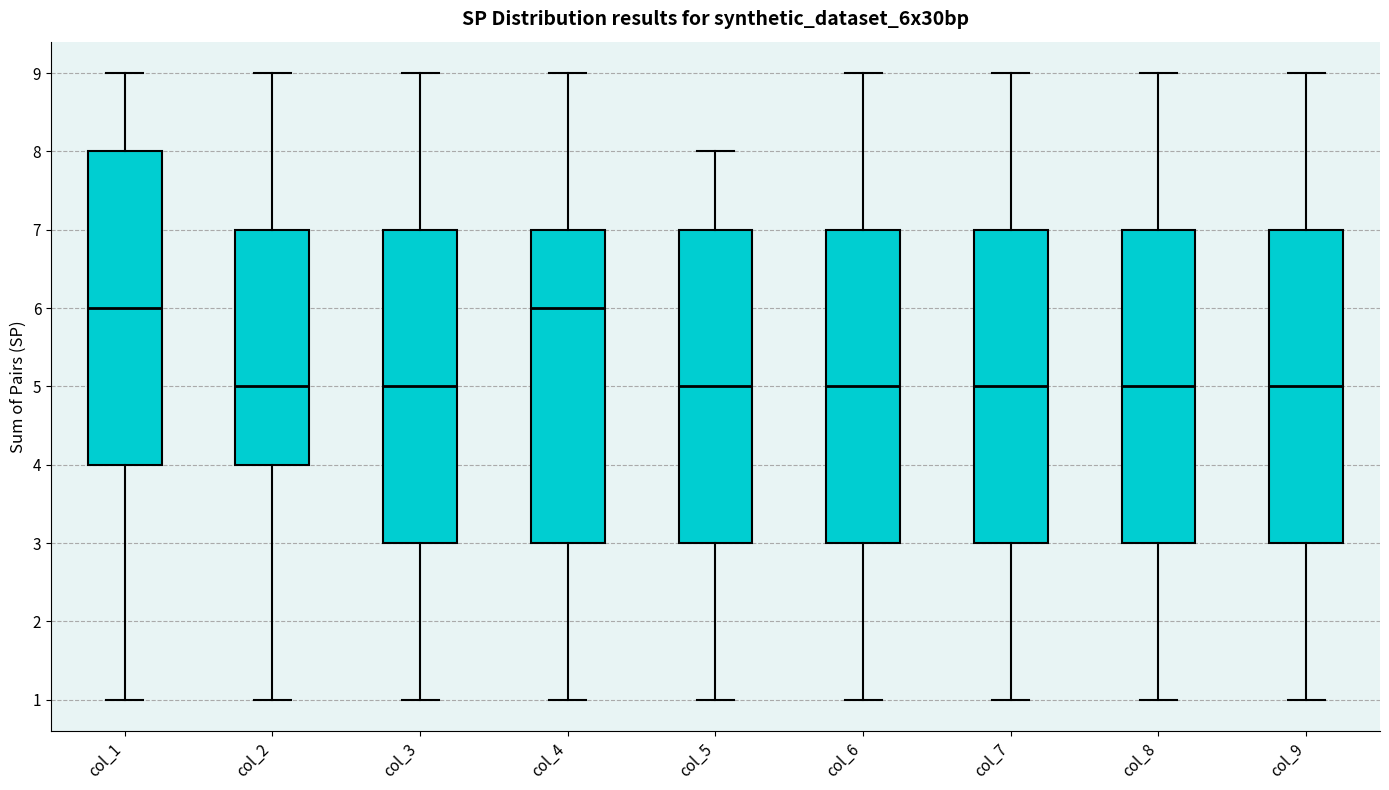

Reading left to right, read every box against the y-axis: the position of its median line, the range the box covers, and the ends of its whiskers. The values are not printed on the chart, so give them approximately, as read against the axis.

col_1: median 6, box 4 to 8, whiskers 1 to 9
col_2: median 5, box 4 to 7, whiskers 1 to 9
col_3: median 5, box 3 to 7, whiskers 1 to 9
col_4: median 6, box 3 to 7, whiskers 1 to 9
col_5: median 5, box 3 to 7, whiskers 1 to 8
col_6: median 5, box 3 to 7, whiskers 1 to 9
col_7: median 5, box 3 to 7, whiskers 1 to 9
col_8: median 5, box 3 to 7, whiskers 1 to 9
col_9: median 5, box 3 to 7, whiskers 1 to 9